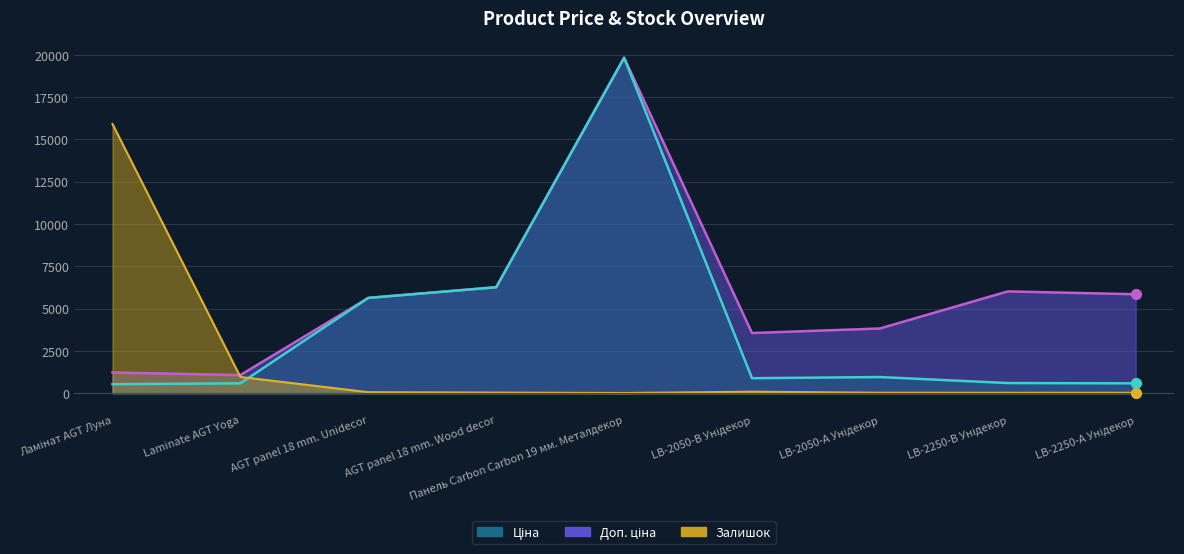

What is the total value across all series at LB-2250-В Унідекор?

6650.9